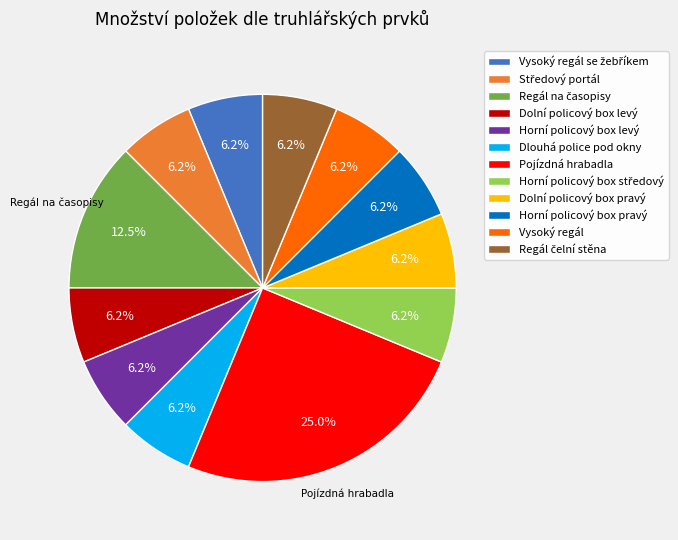

Does any single category account for the majority?

No